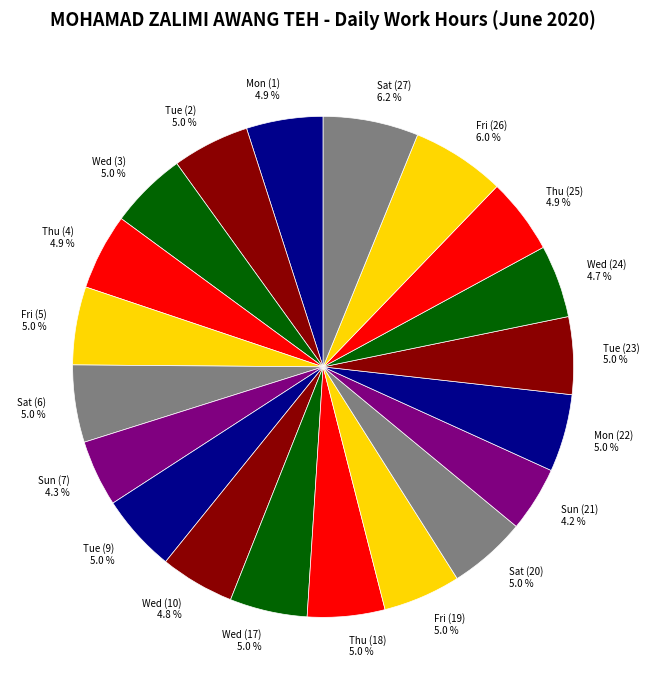

What is the ratio of the value at Sun (7) 4.3 % to the value at Fri (26) 6.0 %?

0.7